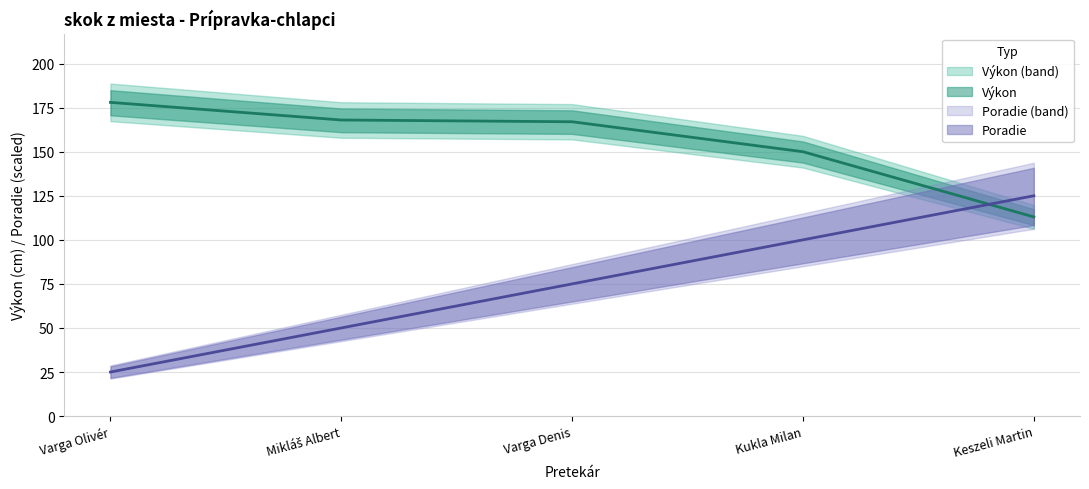

How many intersections are there between Výkon and Poradie?

1